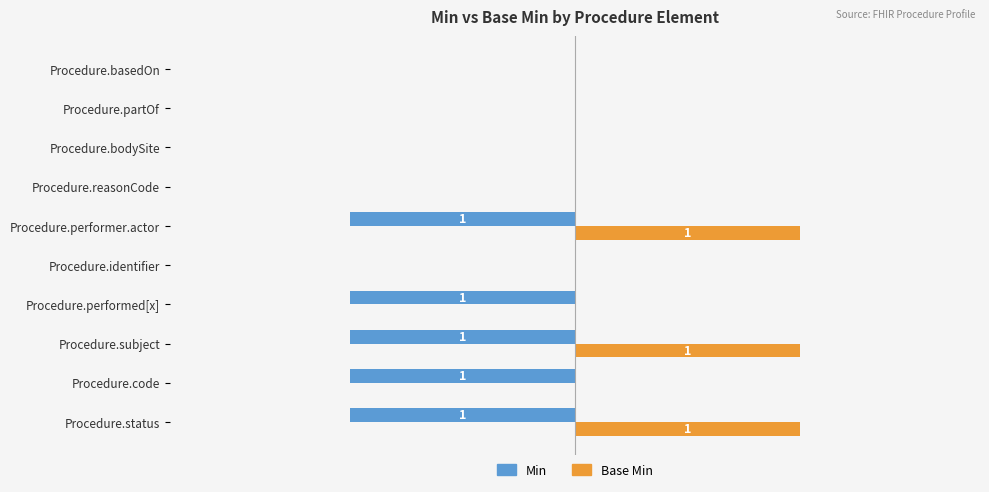

Which series has the largest range (max minus min)?

Min